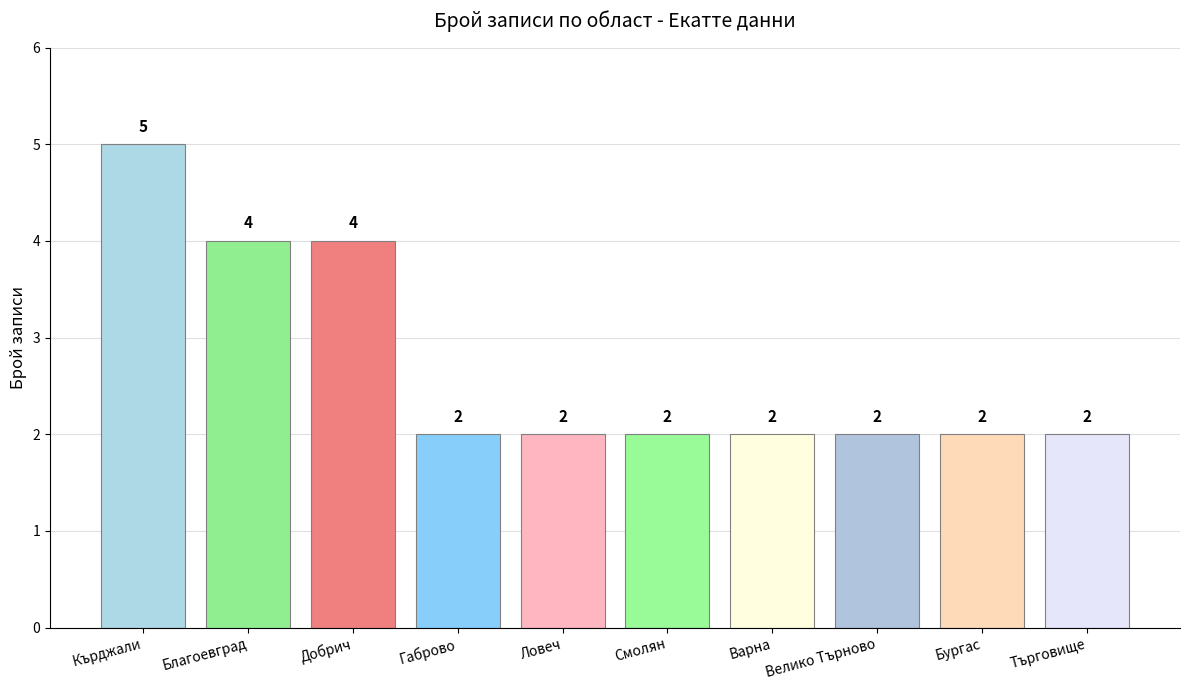

What value does the data have at Добрич?

4